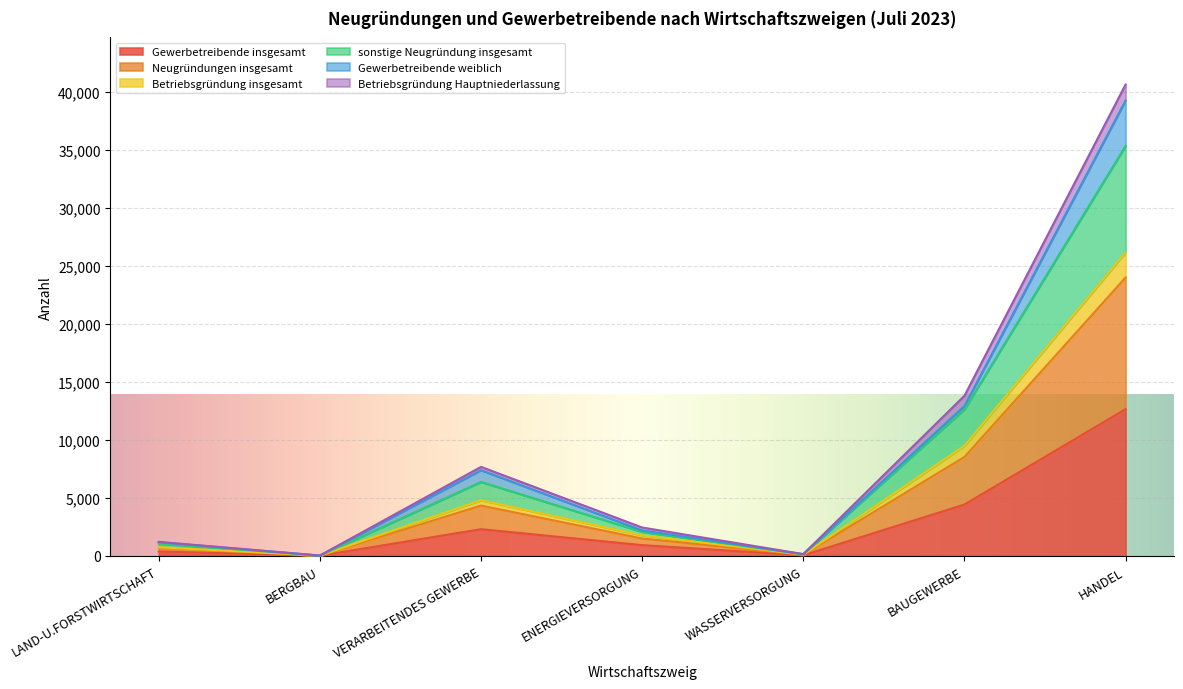

Rank the categories by sonstige Neugründung insgesamt value from lowest to highest.

BERGBAU, WASSERVERSORGUNG, LAND-U.FORSTWIRTSCHAFT, ENERGIEVERSORGUNG, VERARBEITENDES GEWERBE, BAUGEWERBE, HANDEL